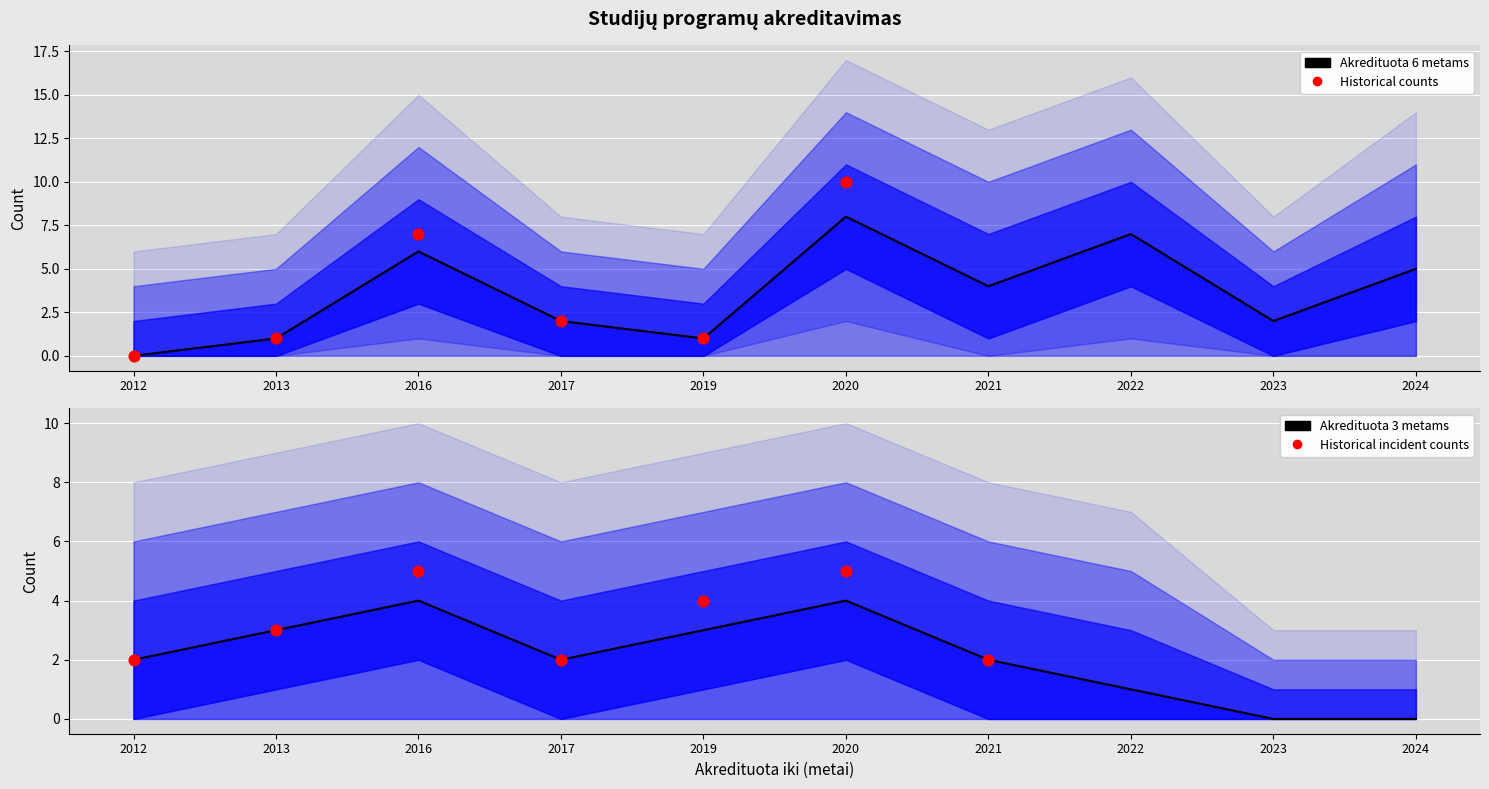

At how many categories does at least one series exceed 4?

4